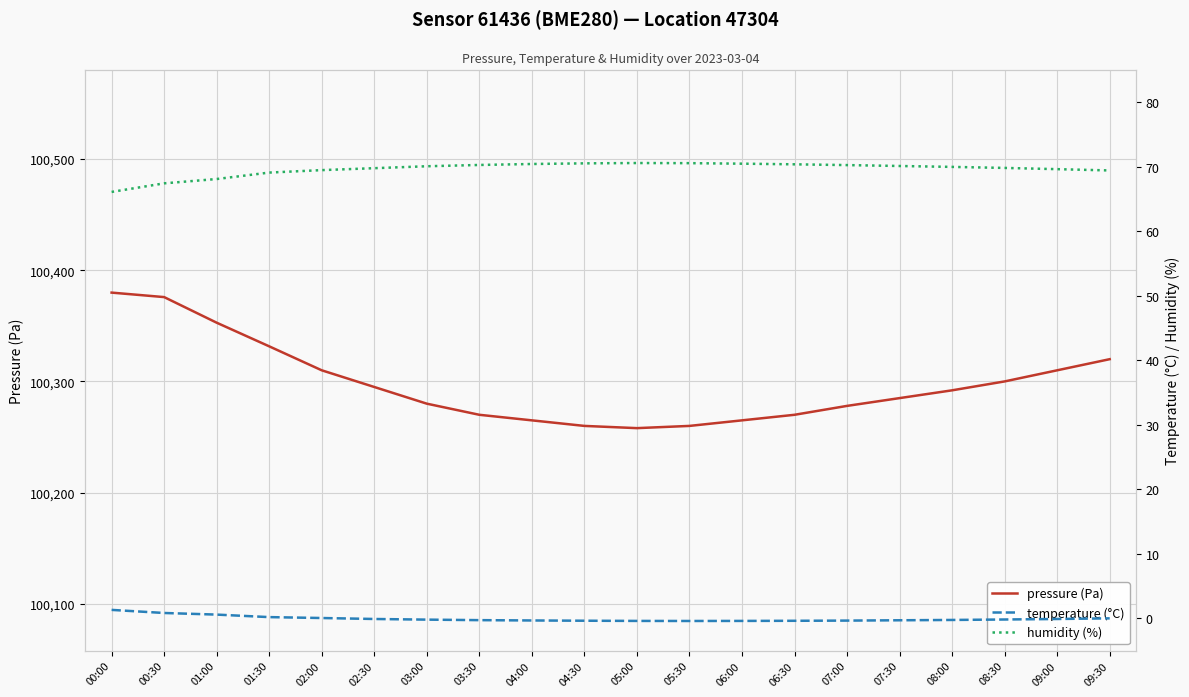

What is the difference between the temperature (°C) values at 00:00 and 00:30?

0.5